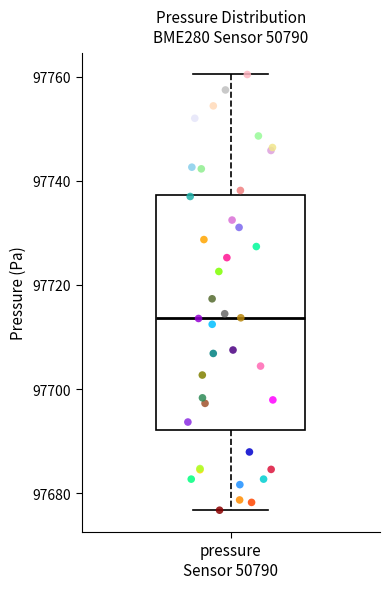

Transcribe this box plot: give where the median line is, the range the box spans, and where the two whiskers end, as read against the y-axis. The values are not printed on the chart, so give them approximately, as read against the axis.

median 97714, box 97692 to 97738, whiskers 97676 to 97760